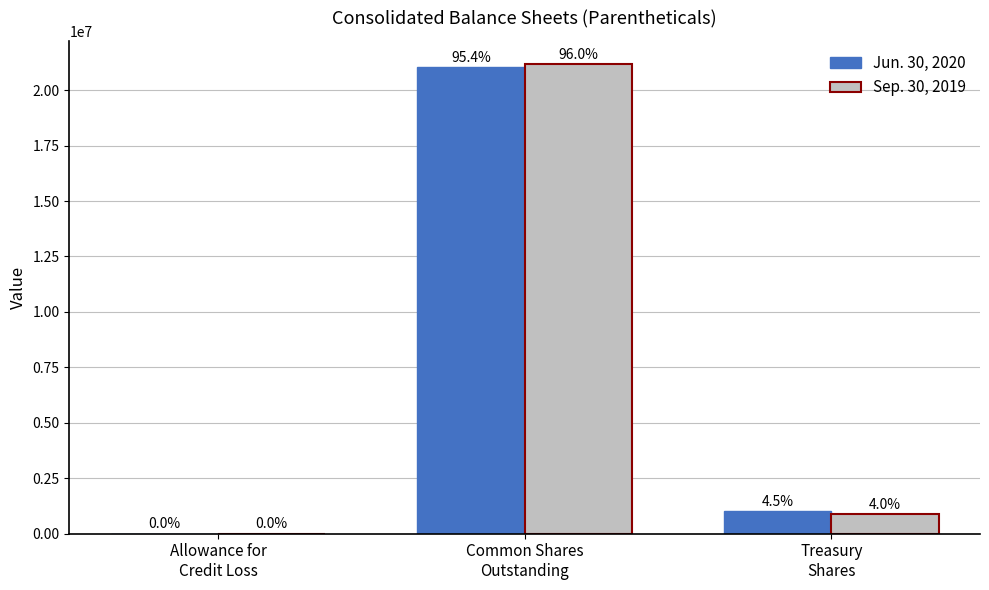

What is the difference between the Sep. 30, 2019 values at Allowance for
Credit Loss and Treasury
Shares?

883334